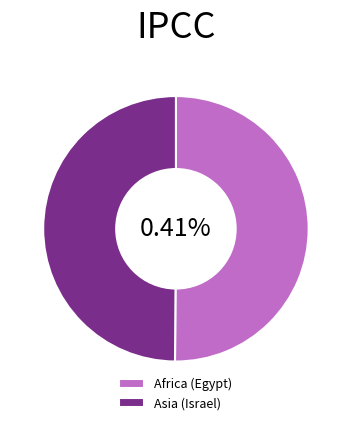

Between Africa (Egypt) and Asia (Israel), which is larger?

Africa (Egypt)